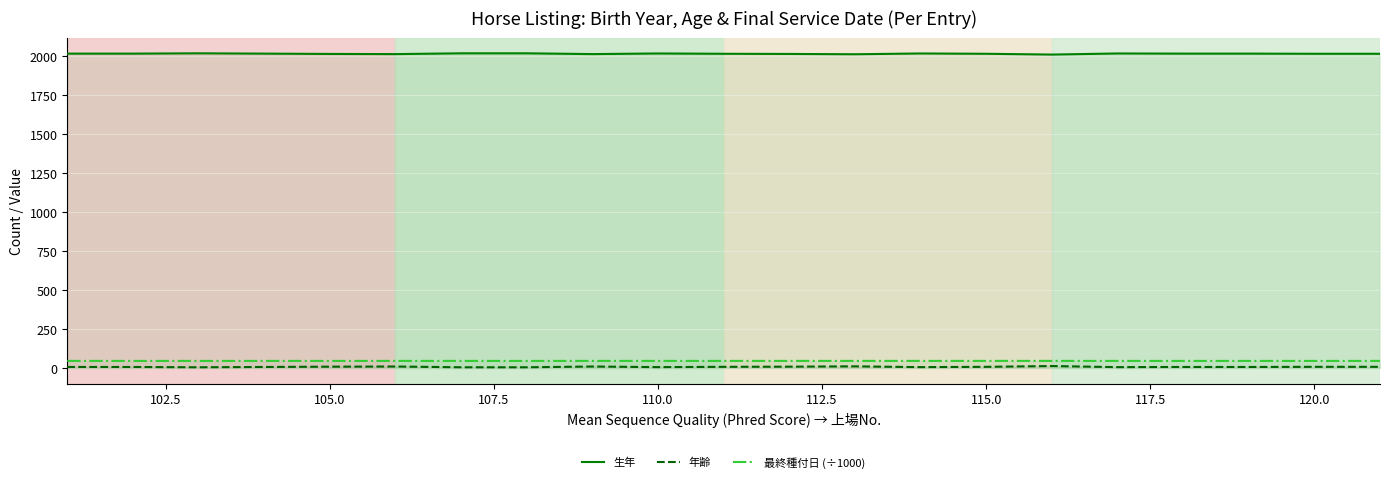

Is it true that 年齢 equals 5.0 at 110.0?

True